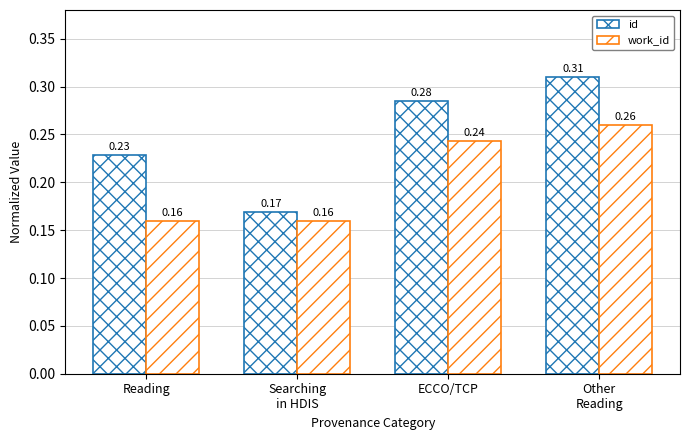

What is the label of the 3rd bar from the right?

Searching
in HDIS